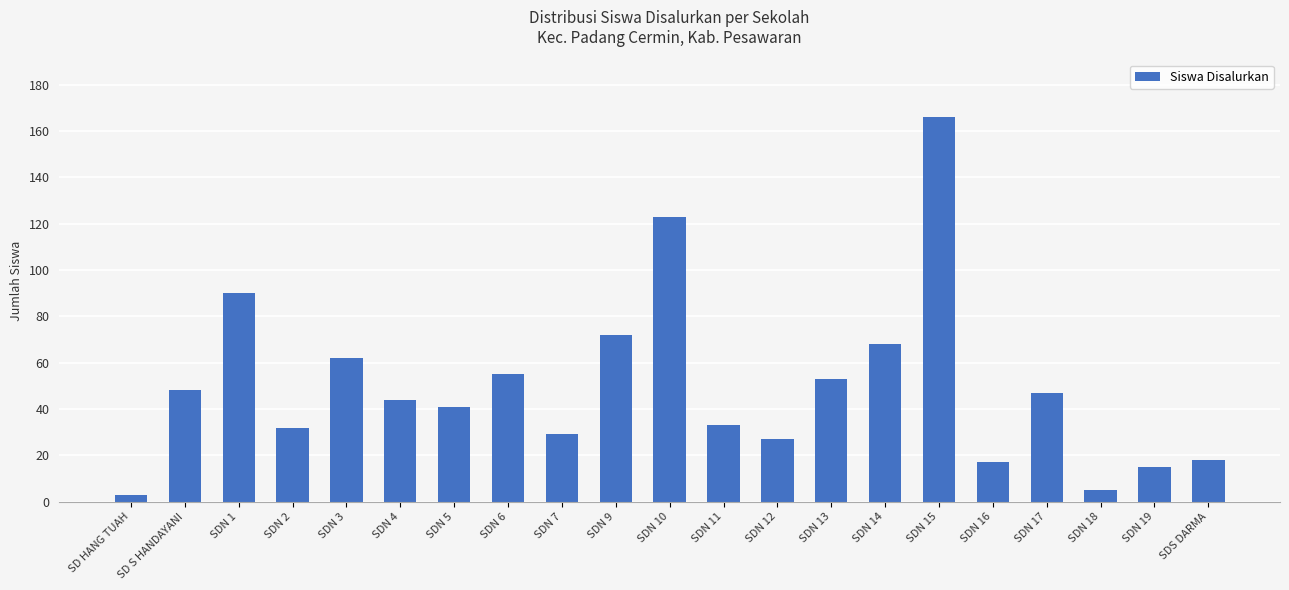

Where does the data first go above 44?

SD S HANDAYANI